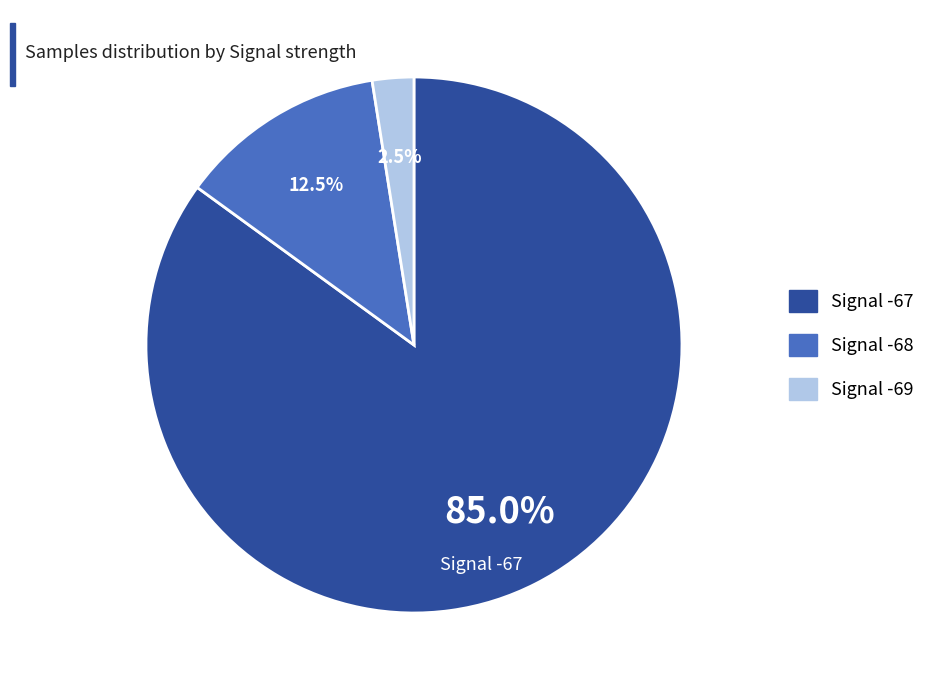

Is there any slice that represents more than half of the pie?

Yes